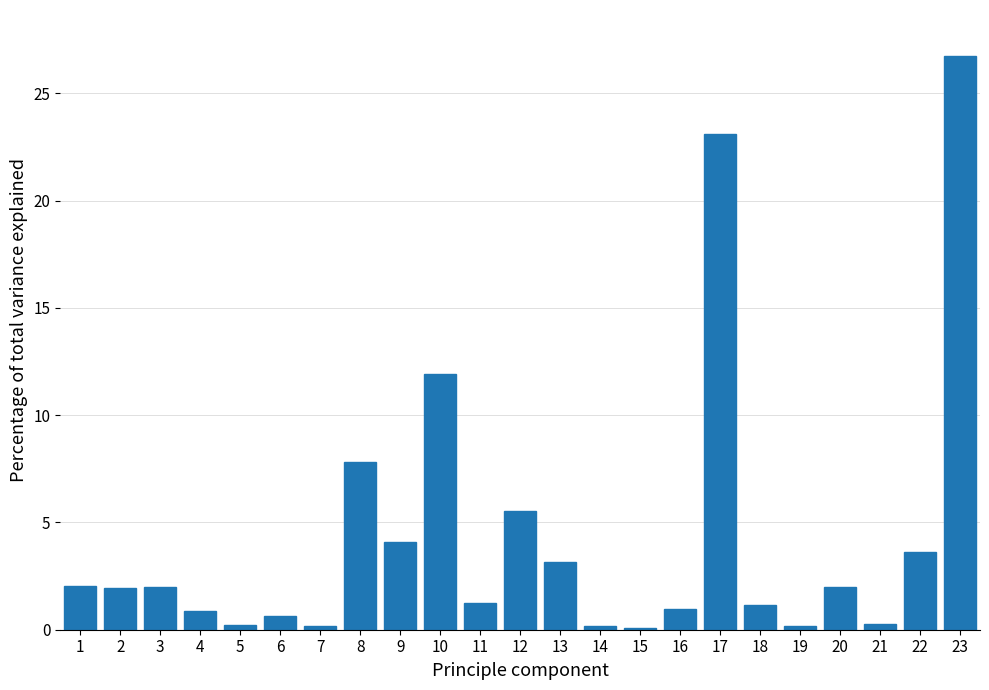

Between 6 and 9, which is larger?

9